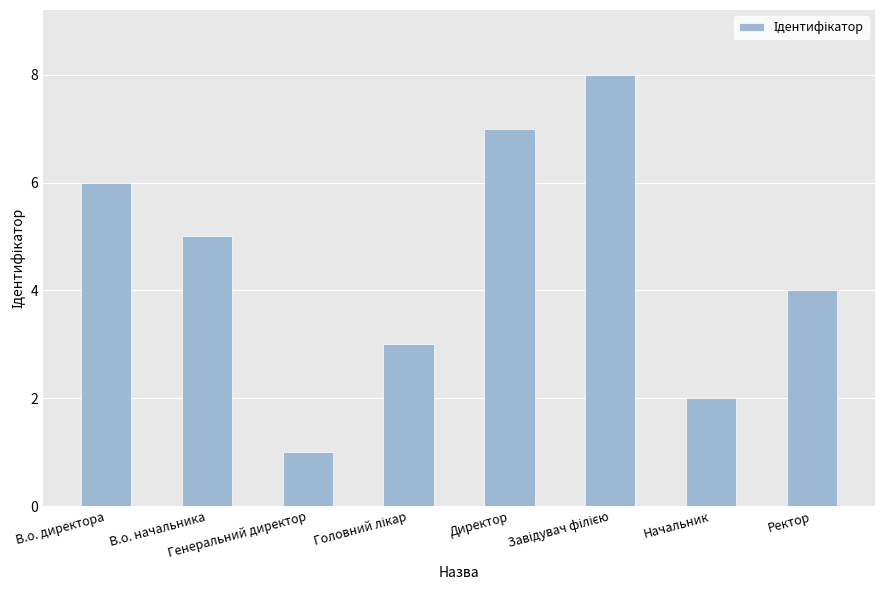

What is the change in value from Генеральний директор to Ректор?

+3